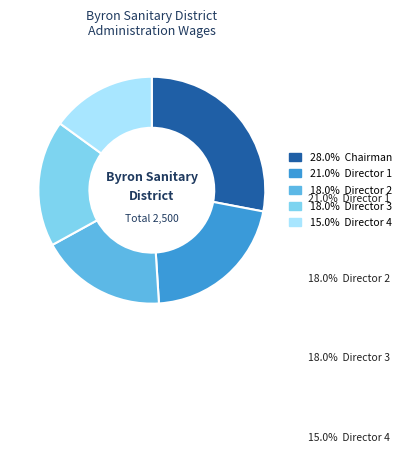

To the nearest percent, what is the difference between the Director and Chairman slice percentages?

10%